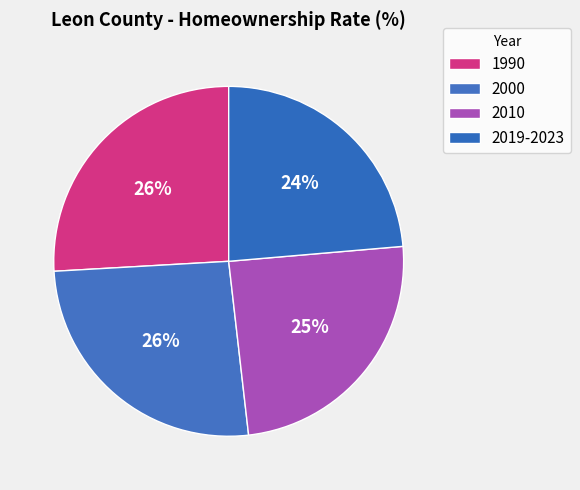

How many segments does this pie chart have?

4